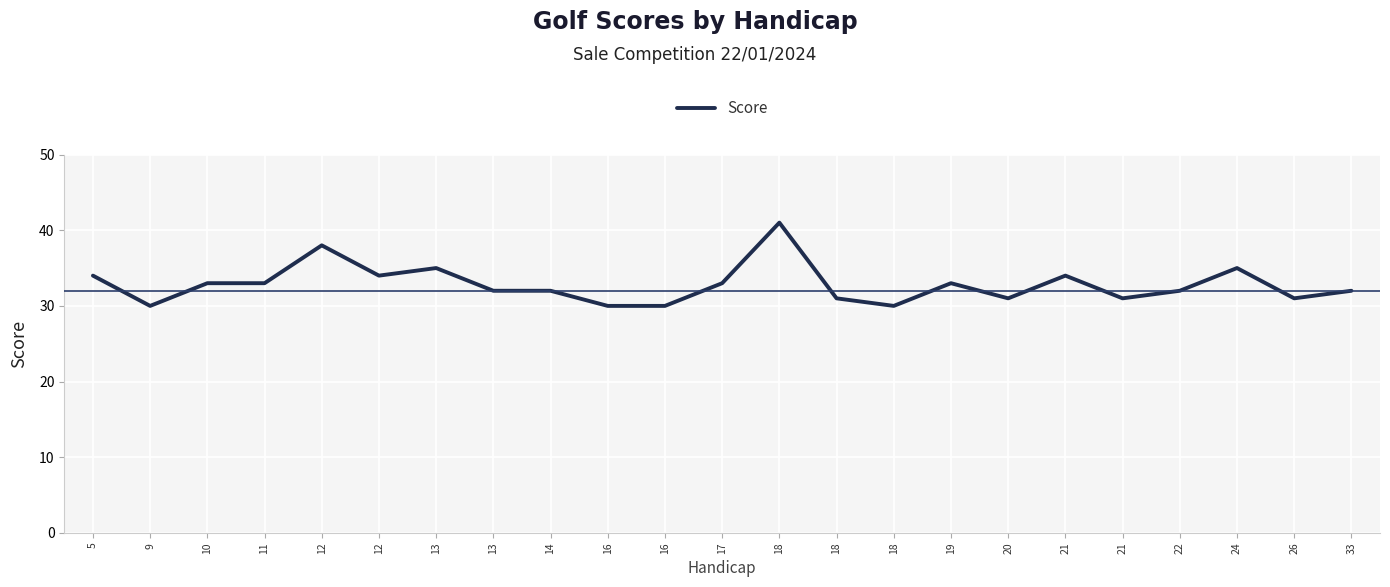

What is the difference between the values at 10 and 26?

2